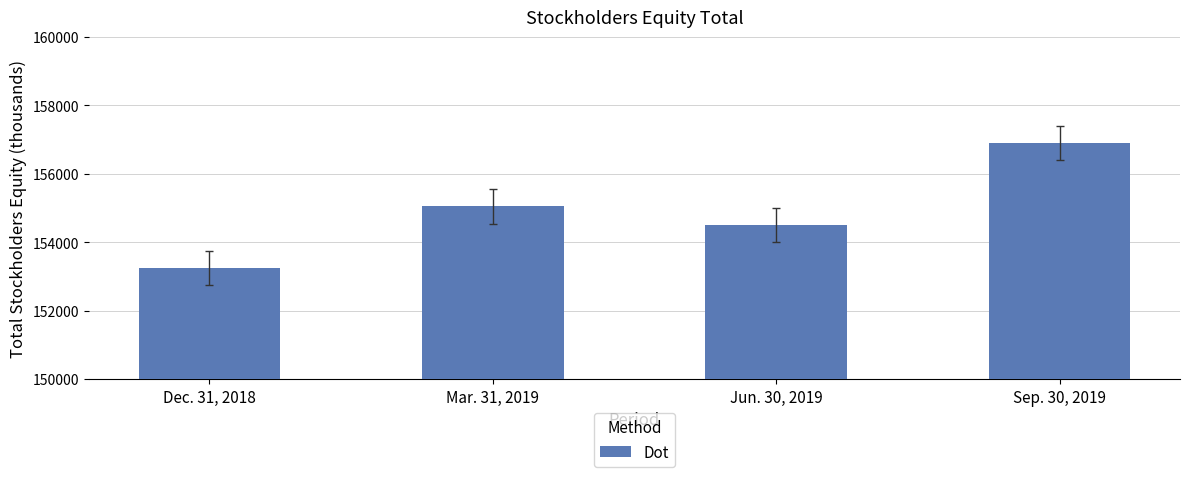

Which label corresponds to the largest value in the chart?

Sep. 30, 2019